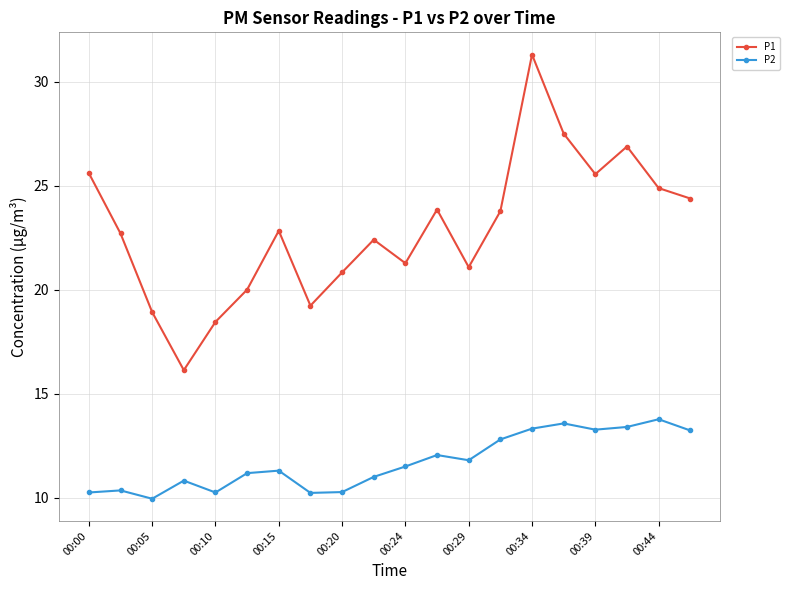

List the series in order of their peak value, lowest first.

P2, P1